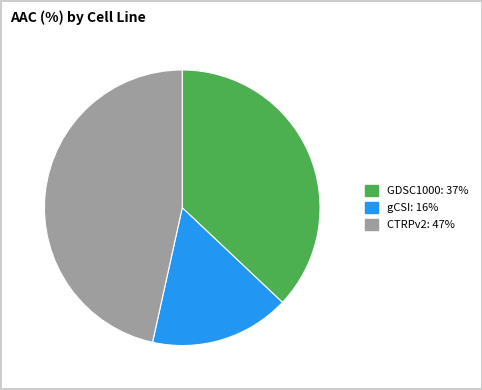

Approximately how many times larger is the value at GDSC1000 compared to CTRPv2?

0.8